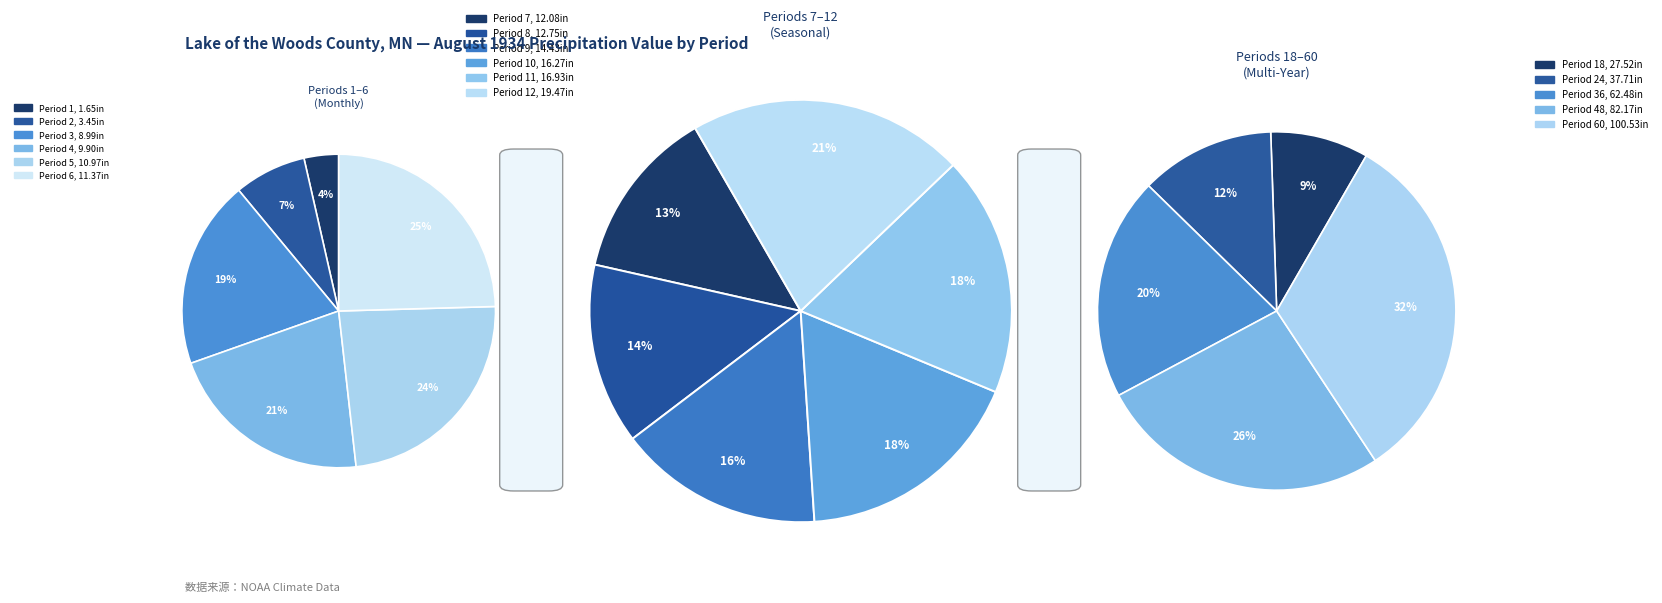

To the nearest percent, what is the difference between the largest and smallest slice percentages?

22%